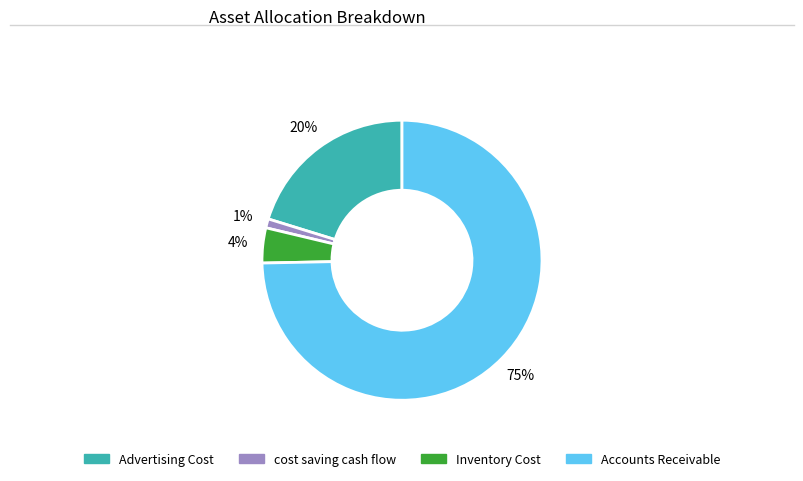

To the nearest percent, what percentage of the pie is cost saving cash flow?

1%